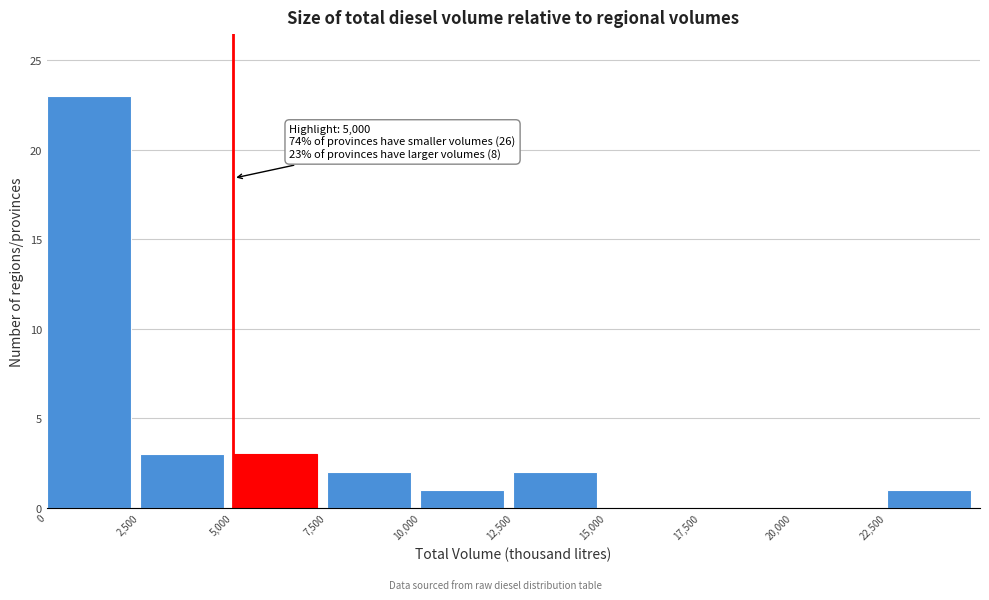

Which range on the x-axis has the tallest bar?

0 to 2500